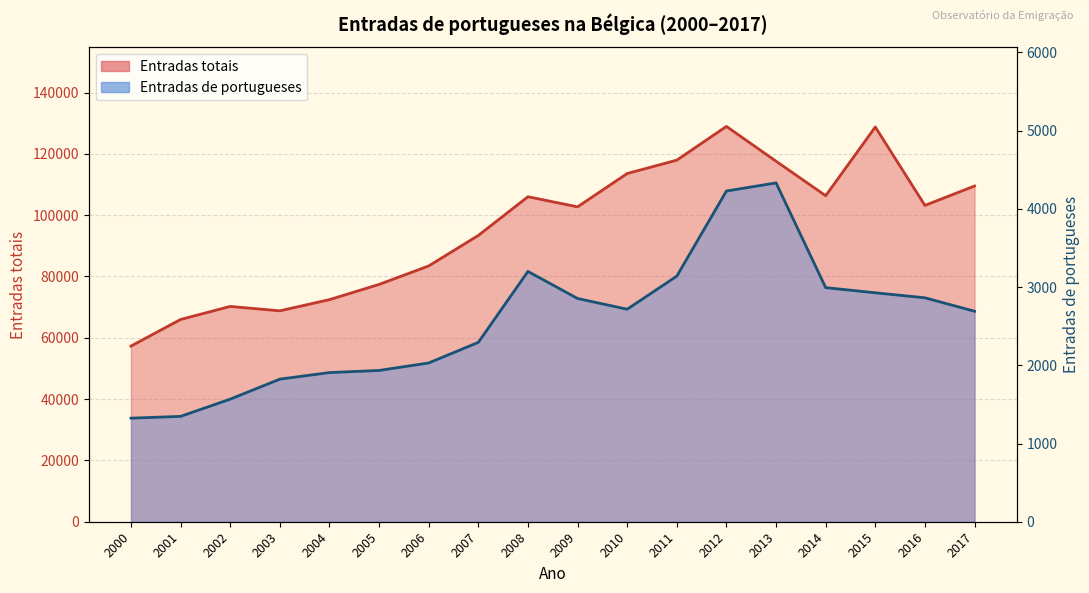

Which label corresponds to the largest value in the chart?

2012